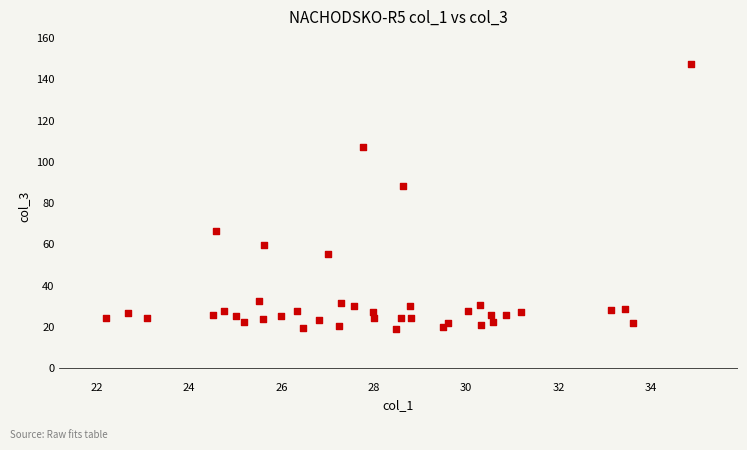

What Y value in the scatter plot is closest to 83?

87.9